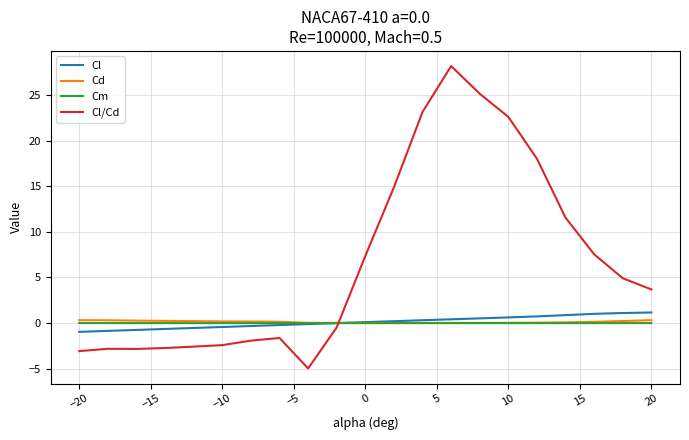

Which series has the largest range (max minus min)?

Cl/Cd